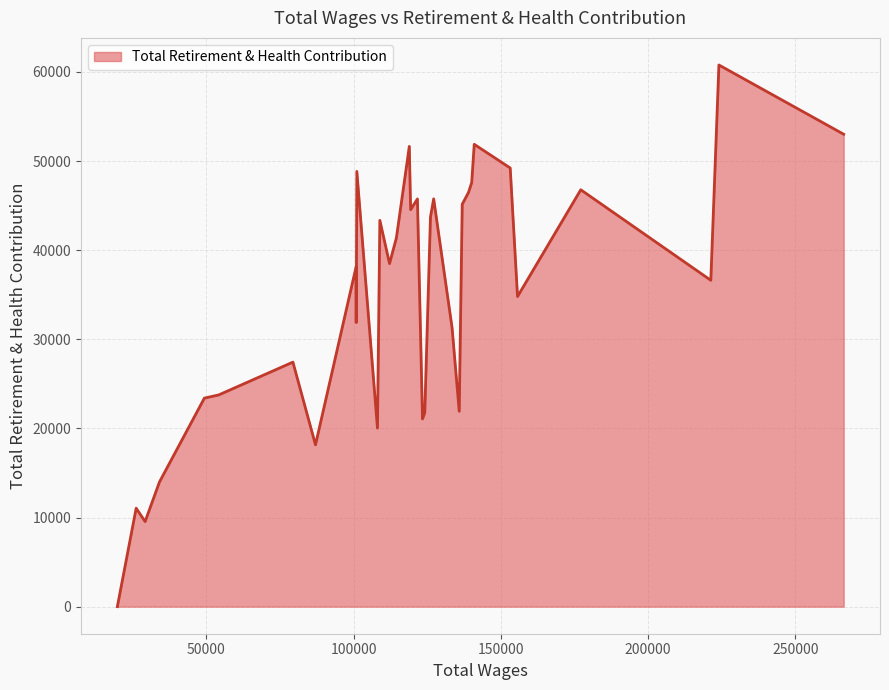

What is the difference between the maximum and minimum values?

60782